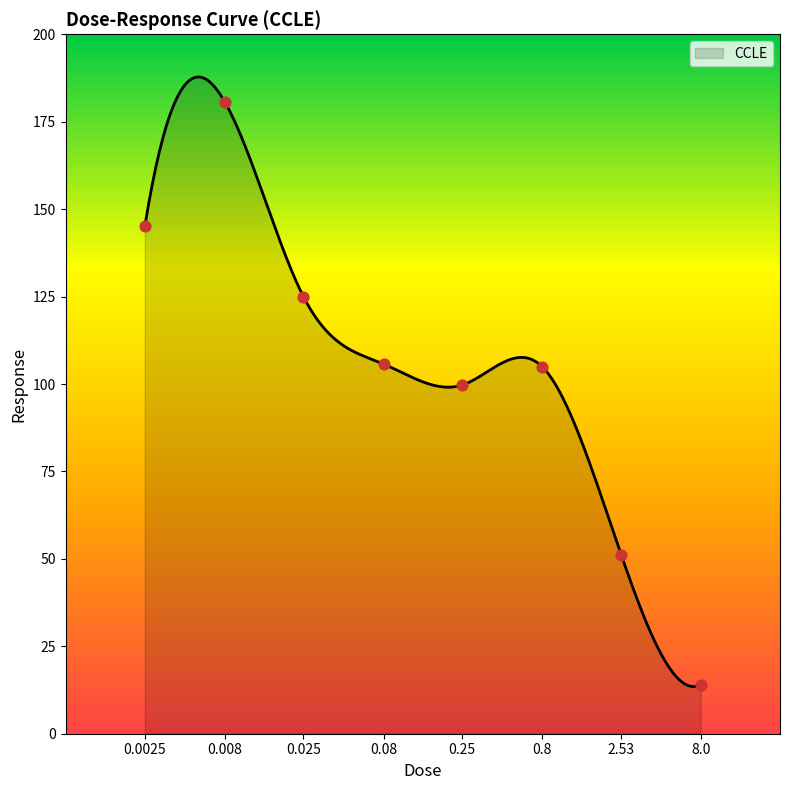

What is the change in value from 0.0025 to 0.25?

-45.4